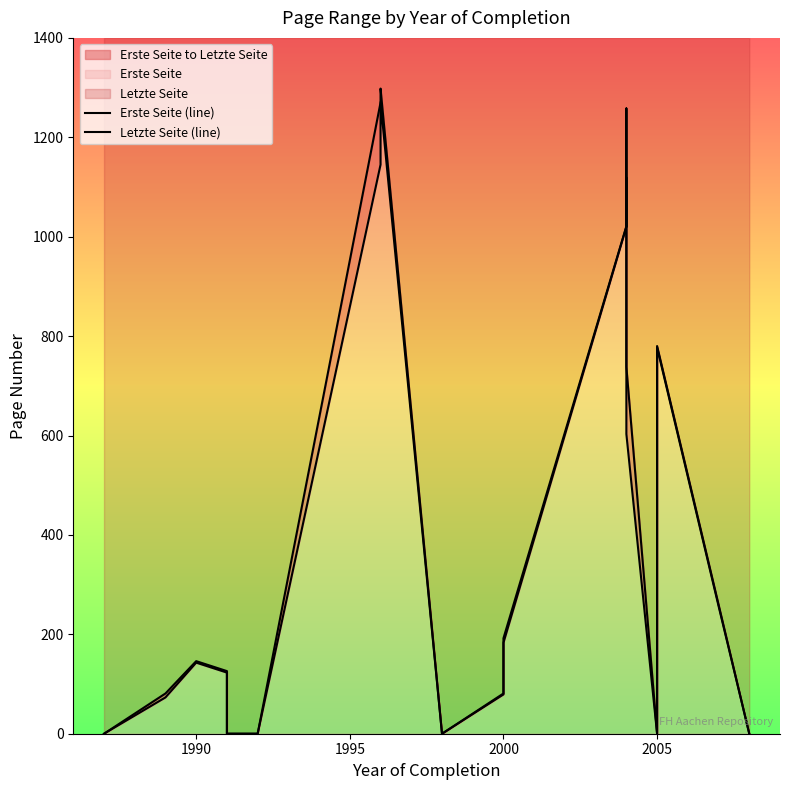

True or false: Erste Seite (line) and Letzte Seite (line) intersect in this chart.

False